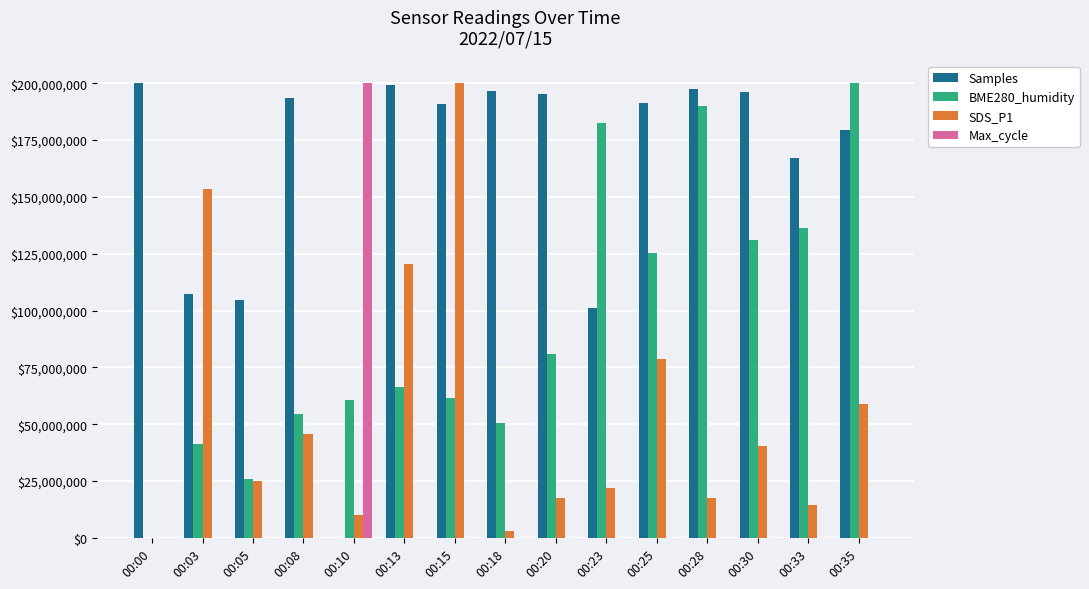

How many distinct data groups are displayed?

4